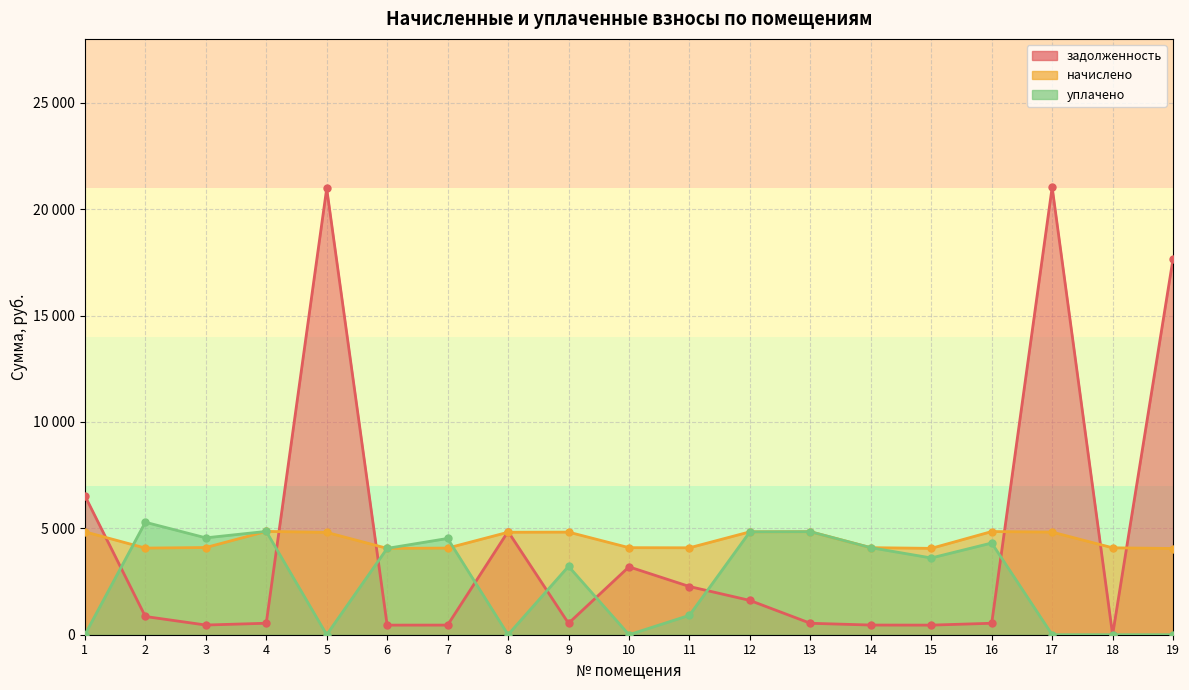

What is the sum of the уплачено values at 1 and 13?

4842.2